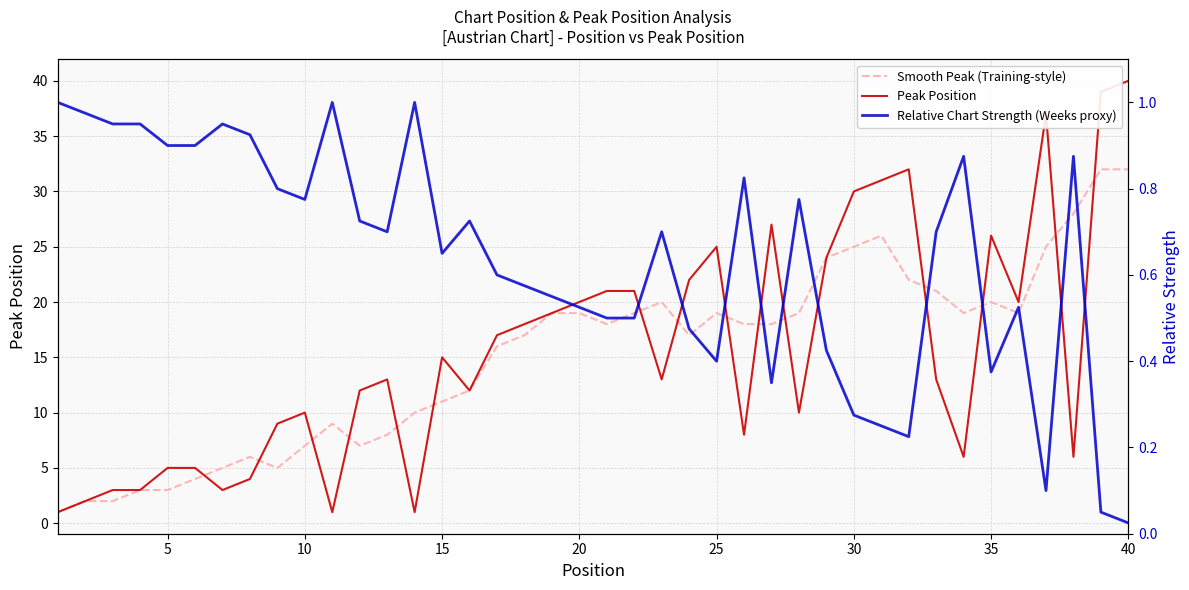

What is the value of the Relative Chart Strength (Weeks proxy) point at the 13th from the left?

0.7